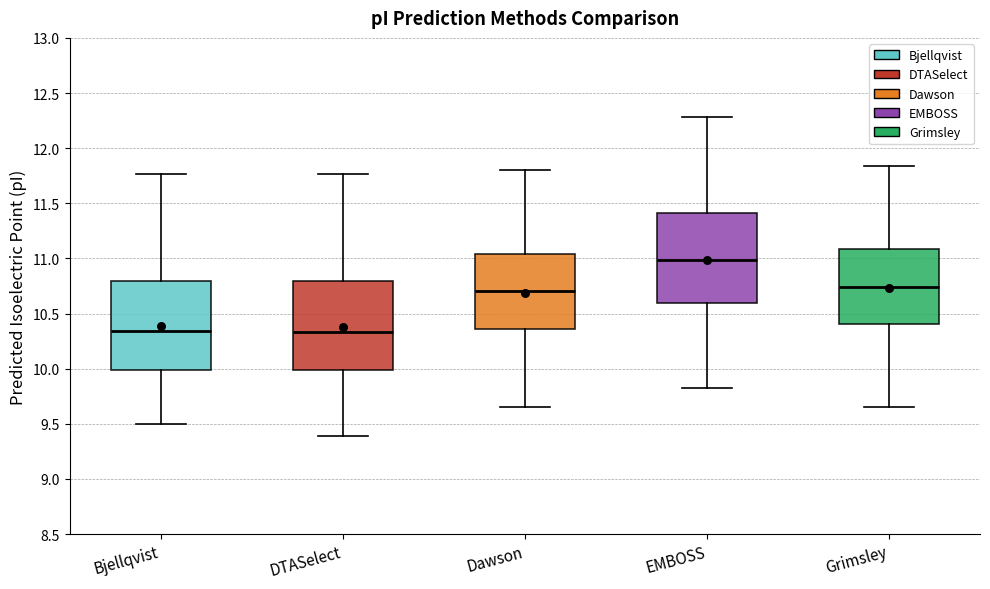

Reading left to right, transcribe this box plot: for each box, give where its median line is, the range the box spans, and where its two whiskers end, as read against the y-axis. The values are not printed on the chart, so give them approximately, as read against the axis.

Bjellqvist: median 10.35, box 10.00 to 10.80, whiskers 9.50 to 11.75
DTASelect: median 10.35, box 10.00 to 10.80, whiskers 9.40 to 11.75
Dawson: median 10.70, box 10.35 to 11.05, whiskers 9.65 to 11.80
EMBOSS: median 11.00, box 10.60 to 11.40, whiskers 9.80 to 12.30
Grimsley: median 10.75, box 10.40 to 11.10, whiskers 9.65 to 11.85